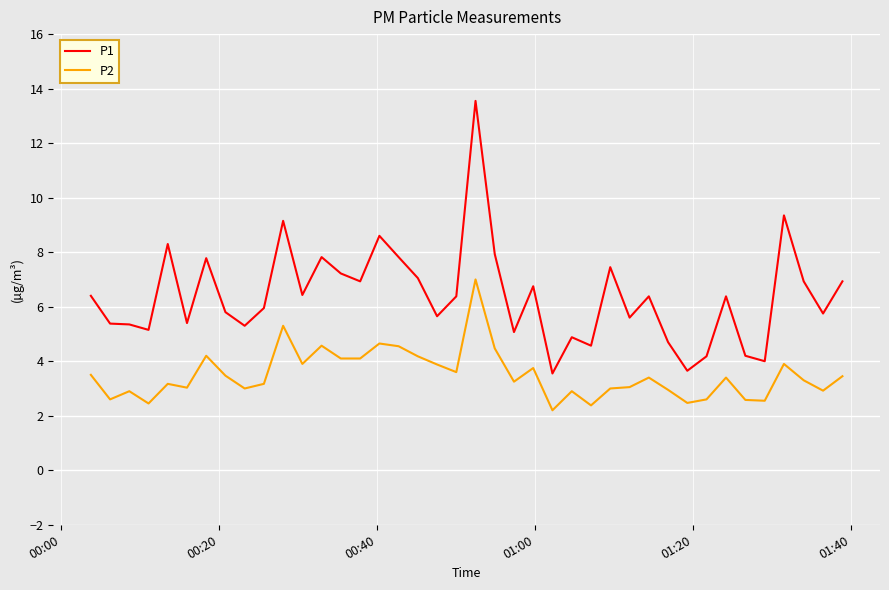

Which series has the widest spread of values?

P1